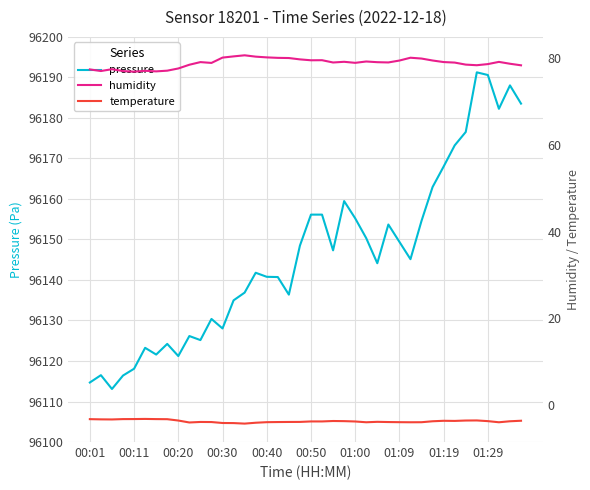

Reading left to right, extract all data points from this chart.

pressure: 96114.7	96116.5	96113.1	96116.4	96118.1	96123.2	96121.6	96124.2	96121.2	96126.2	96125.2	96130.4	96128.0	96135.0	96136.9	96141.8	96140.8	96140.7	96136.4	96148.5	96156.1	96156.1	96147.3	96159.5	96155.2	96150.3	96144.1	96153.7	96149.4	96145.1	96154.6	96162.9	96168.0	96173.2	96176.5	96191.2	96190.6	96182.2	96188.0	96183.5
humidity: 77.5	77.1	77.5	77.1	76.9	77.1	77.0	77.2	77.7	78.5	79.1	79.0	80.2	80.5	80.7	80.4	80.2	80.1	80.1	79.8	79.6	79.6	79.0	79.2	79.0	79.3	79.1	79.1	79.5	80.2	80.0	79.5	79.2	79.0	78.6	78.4	78.7	79.2	78.8	78.4
temperature: -3.3	-3.4	-3.4	-3.3	-3.3	-3.3	-3.3	-3.3	-3.6	-4.1	-4.0	-4.0	-4.2	-4.2	-4.3	-4.1	-4.0	-4.0	-4.0	-4.0	-3.8	-3.8	-3.7	-3.8	-3.9	-4.0	-3.9	-4.0	-4.0	-4.0	-4.0	-3.8	-3.7	-3.7	-3.6	-3.6	-3.8	-4.0	-3.8	-3.7